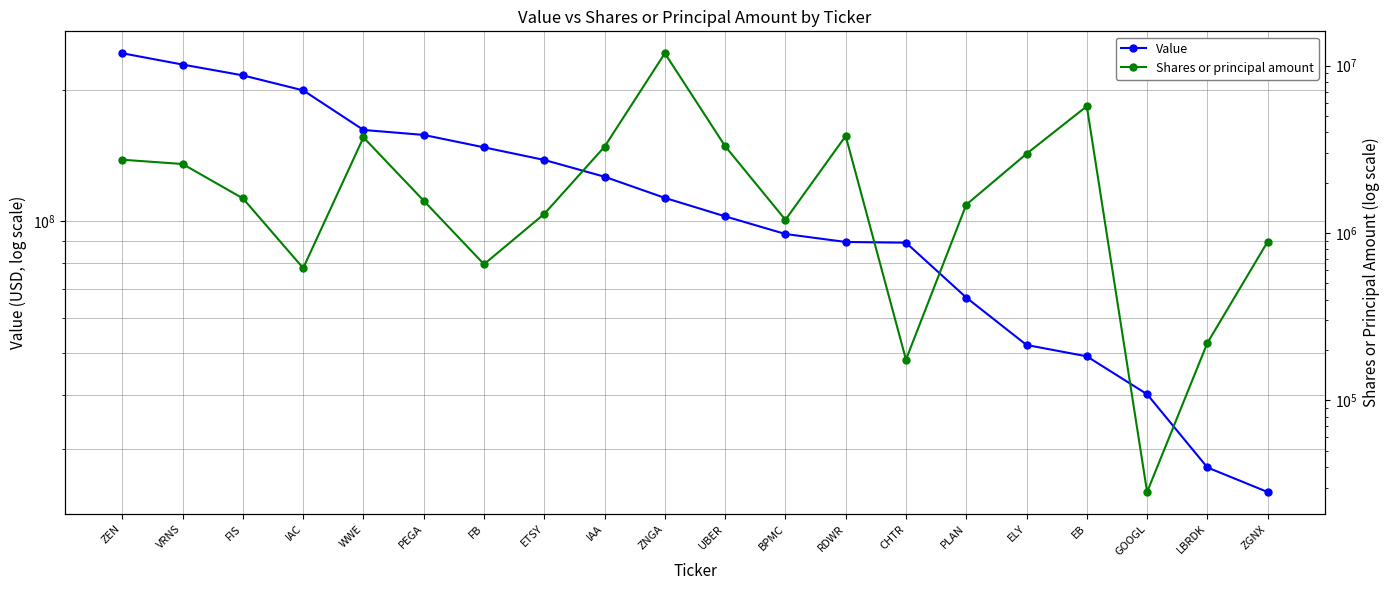

What is the total value across all series at ZEN?

245185584